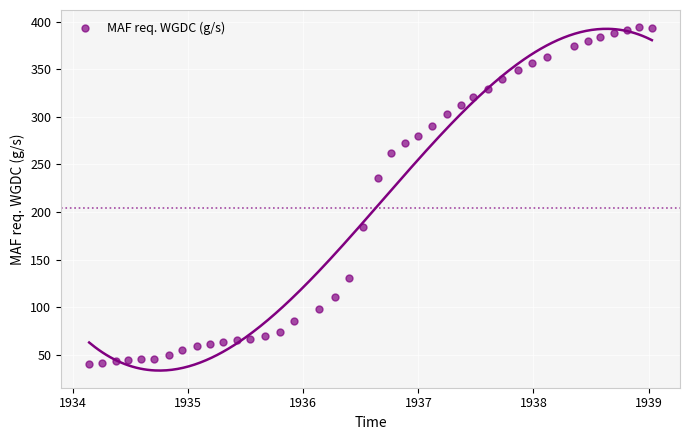

What is the range of Y values (max minus min)?

353.9